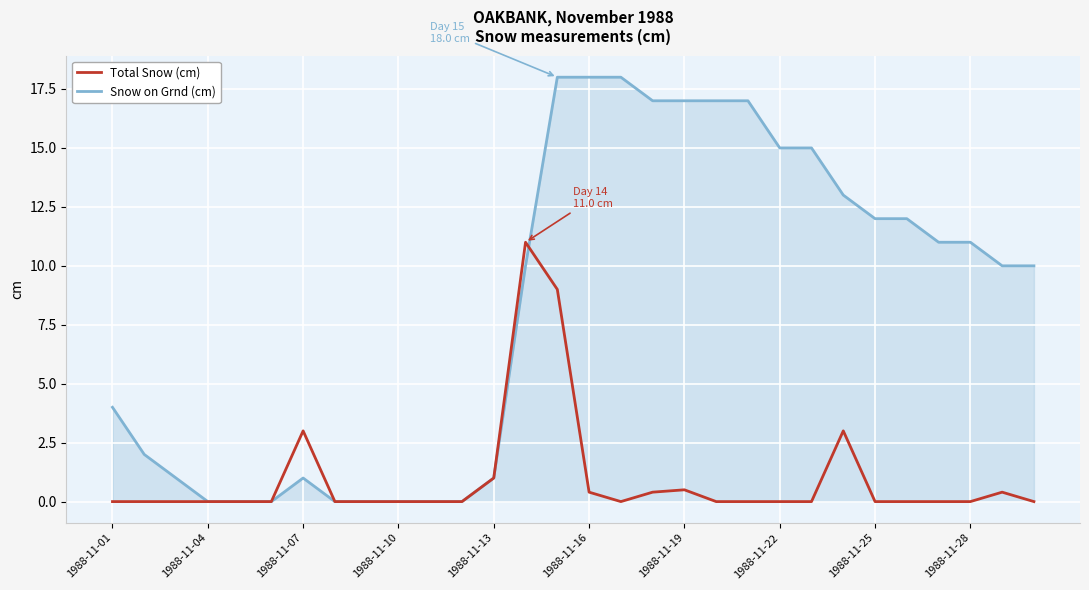

What is the highest value of the Snow on Grnd (cm) series?

18.0